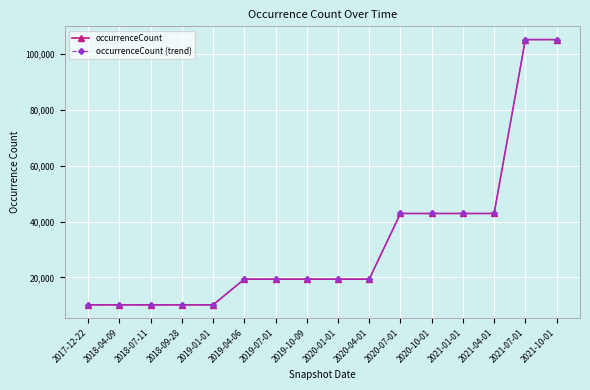

Reading left to right, extract all data points from this chart.

occurrenceCount: 10184	10184	10184	10184	10184	19394	19394	19394	19394	19394	42890	42890	42890	42890	105120	105120
occurrenceCount (trend): 10184	10184	10184	10184	10184	19394	19394	19394	19394	19394	42890	42890	42890	42890	105120	105120